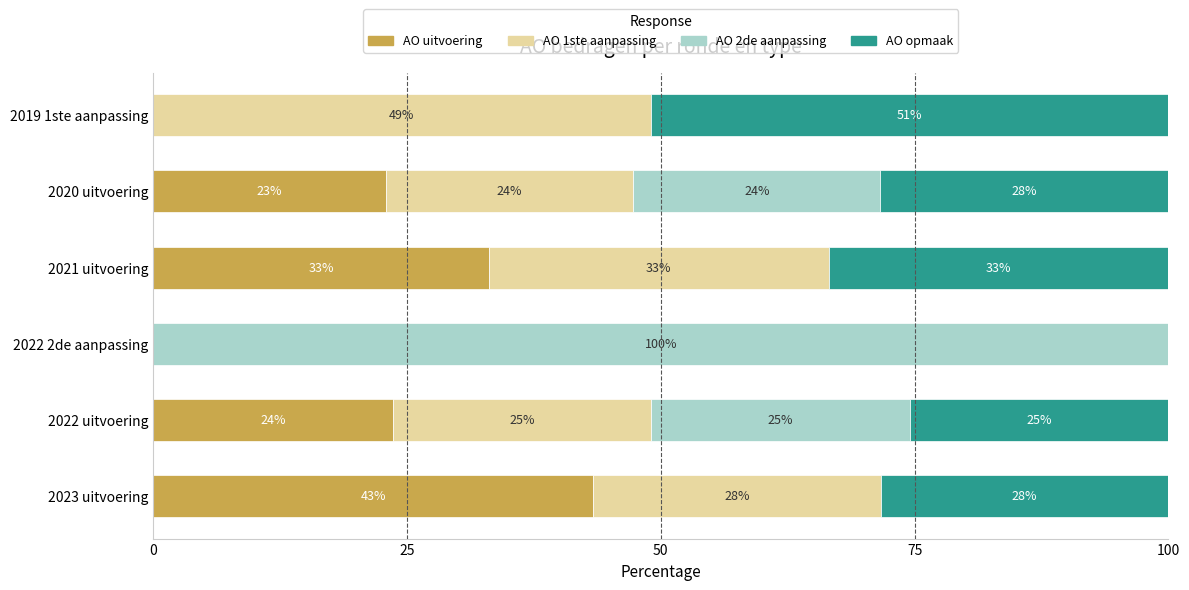

Which series has the largest total across all categories?

AO opmaak